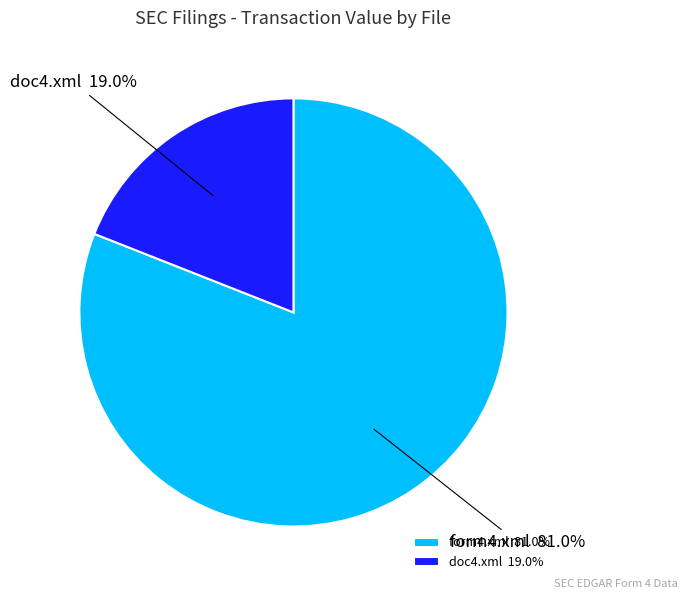

To the nearest percent, what is the average slice percentage?

50%